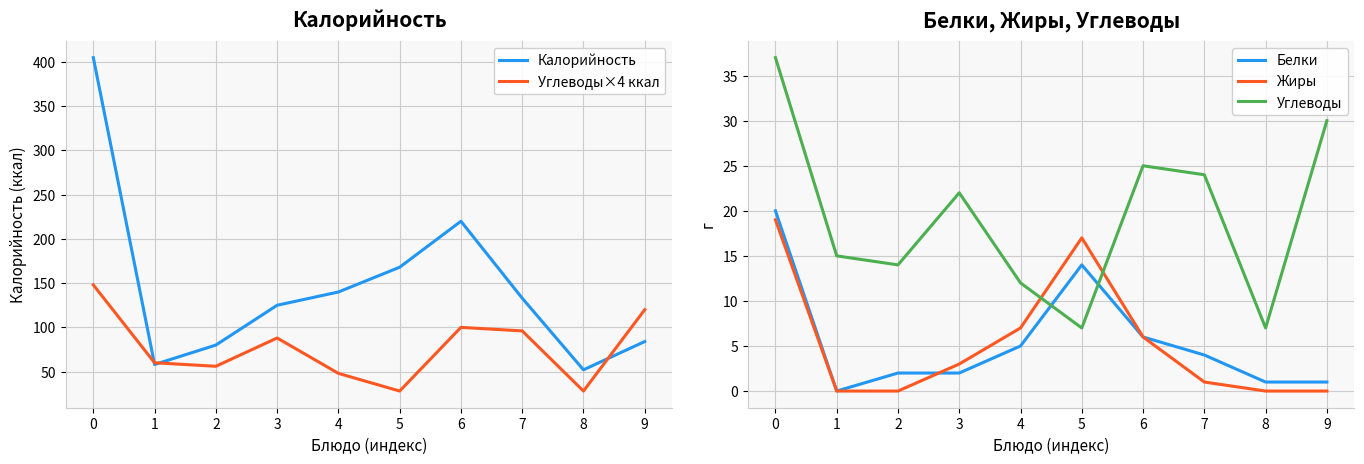

What is the average value of the Углеводы series?

19